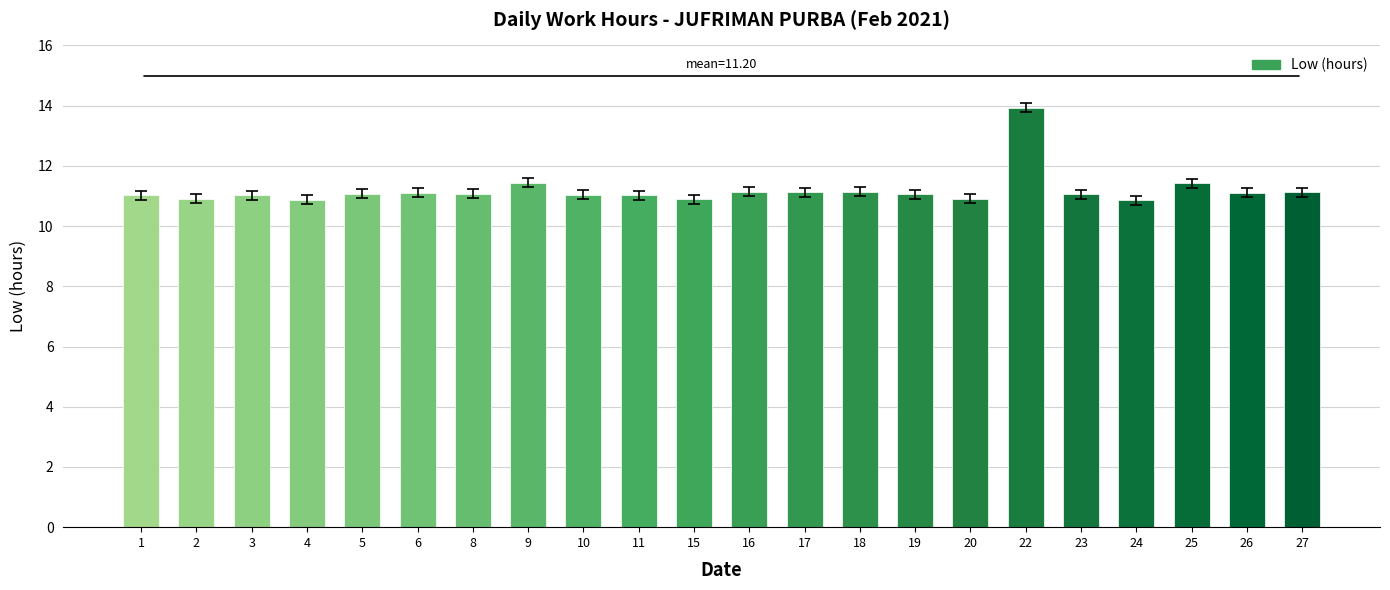

What is the sum of all values?

246.3